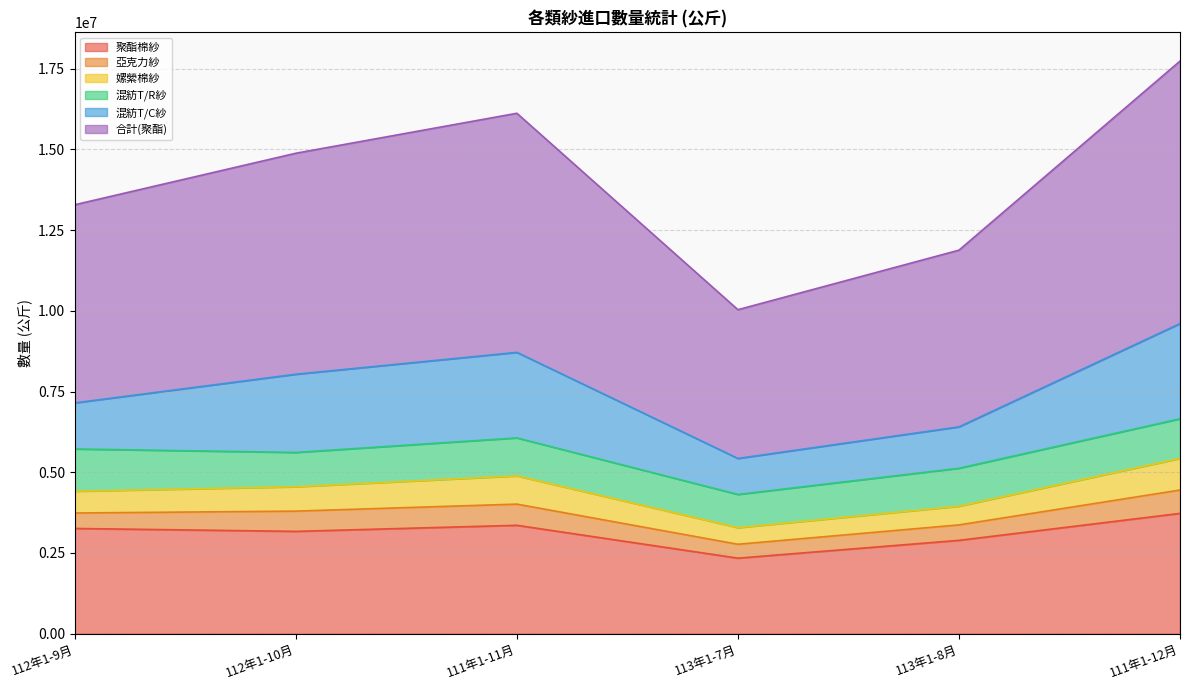

At which category is the sum across all series the highest?

111年1-12月